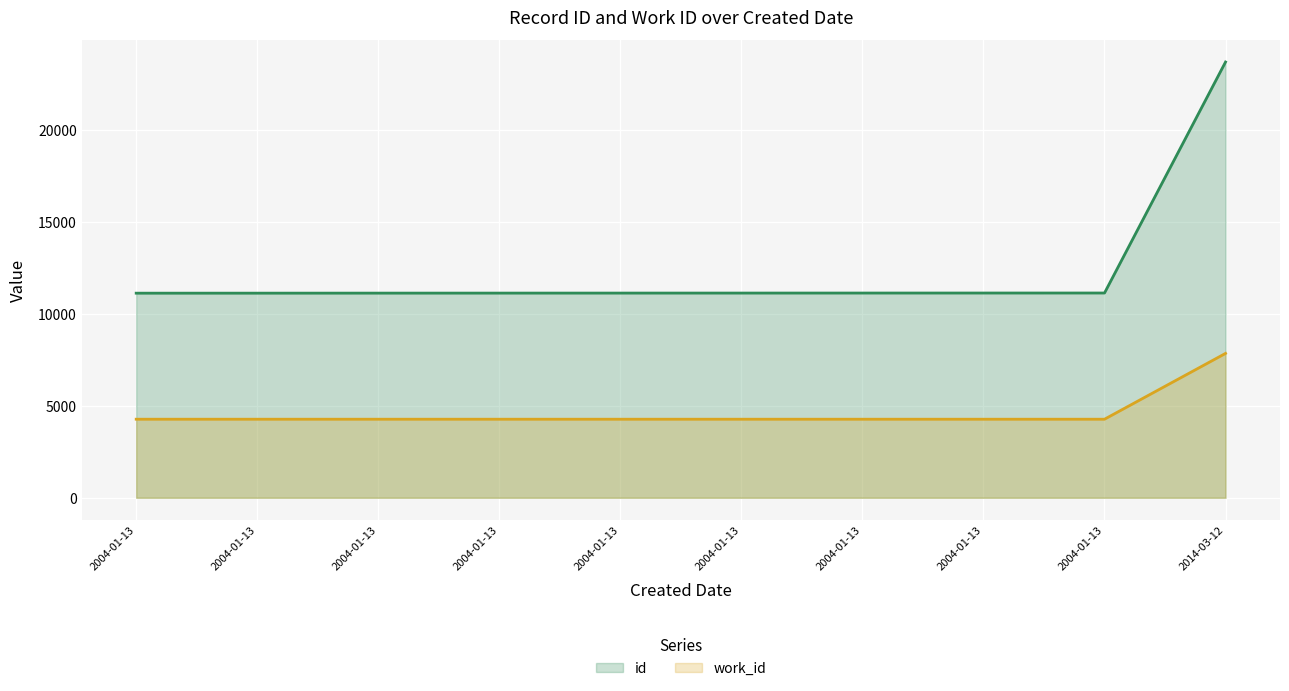

What is the sum of all id values?

123797